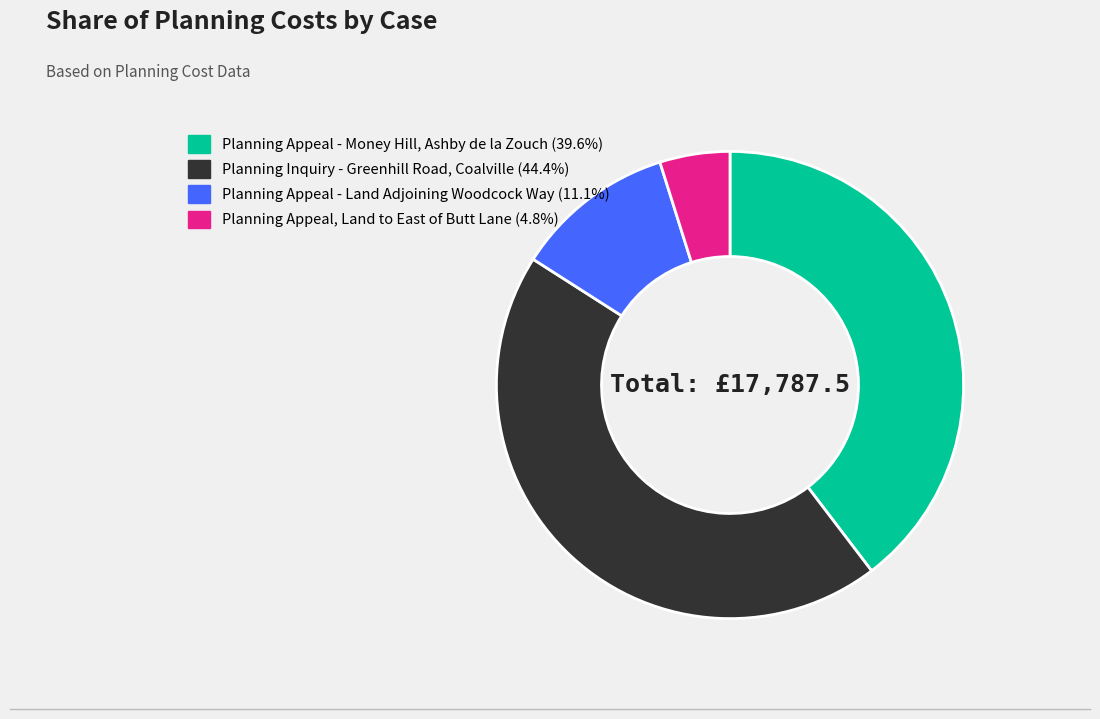

Which slice is the largest?

Planning Inquiry - Greenhill Road, Coalville